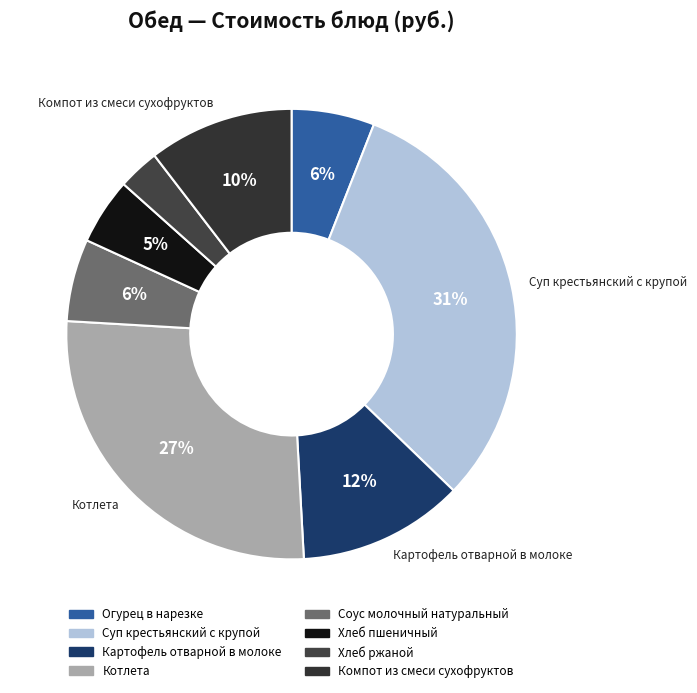

To the nearest percent, what portion does Хлеб пшеничный represent?

5%